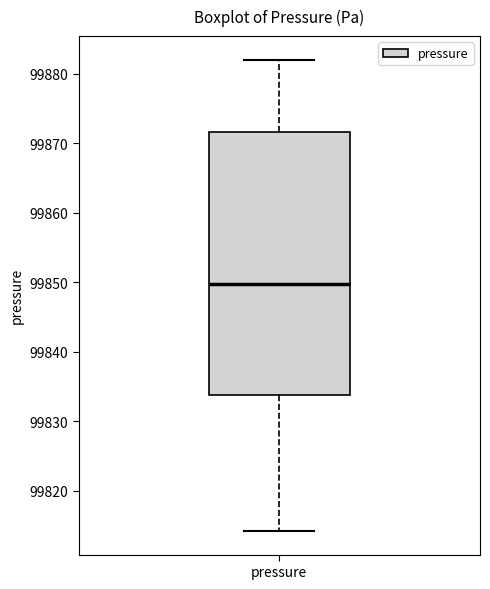

Read this box plot against the y-axis: the position of the median line, the range covered by the box, and the ends of both whiskers. The values are not printed on the chart, so give them approximately, as read against the axis.

median 99850, box 99834 to 99872, whiskers 99814 to 99882